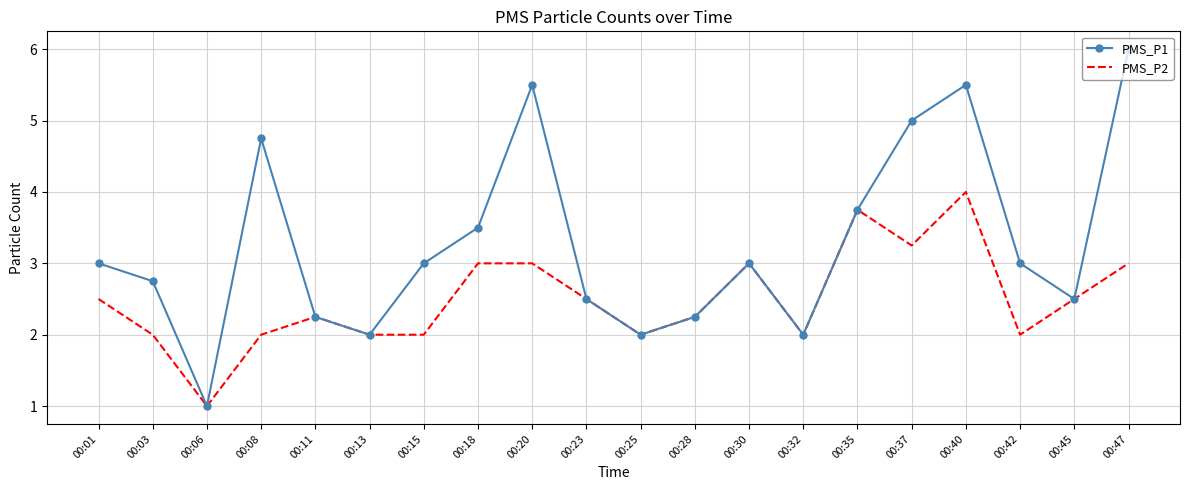

What is the smallest value displayed?

1.0